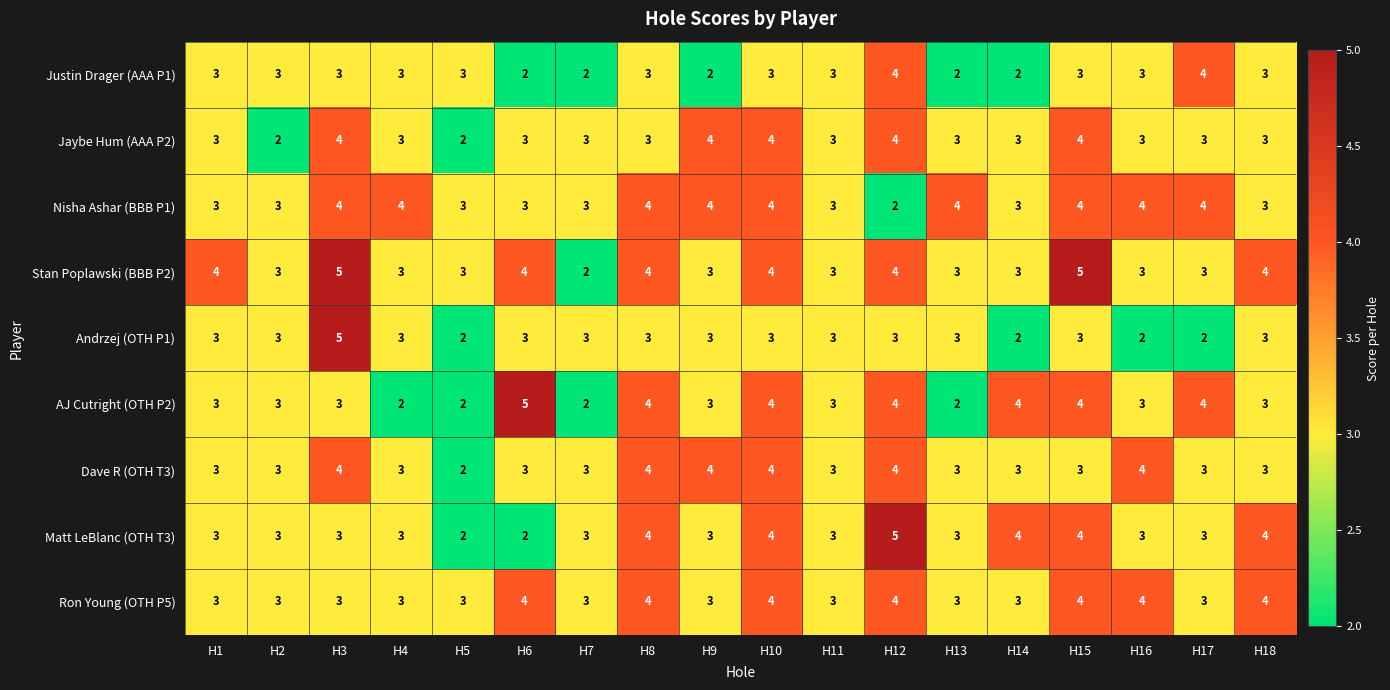

Is it true that AJ Cutright (OTH P2) equals 3 at H18?

True